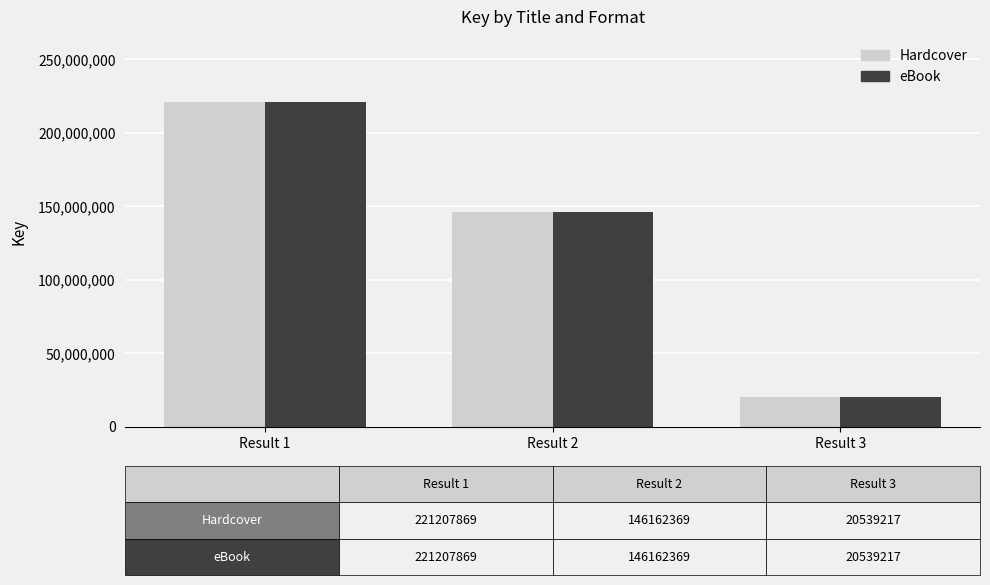

Is the value of eBook at Result 2 greater than the value of Hardcover at Result 3?

Yes